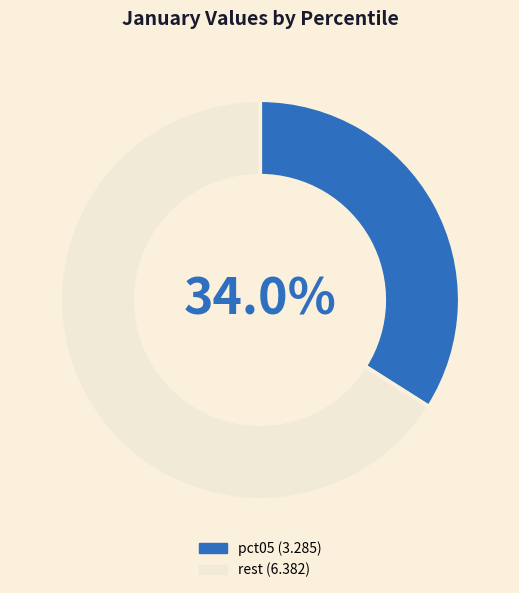

Does any single category account for the majority?

Yes